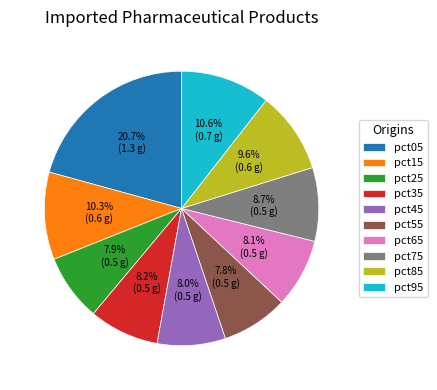

The pct95 slice represents 11% of the pie. True or false?

True